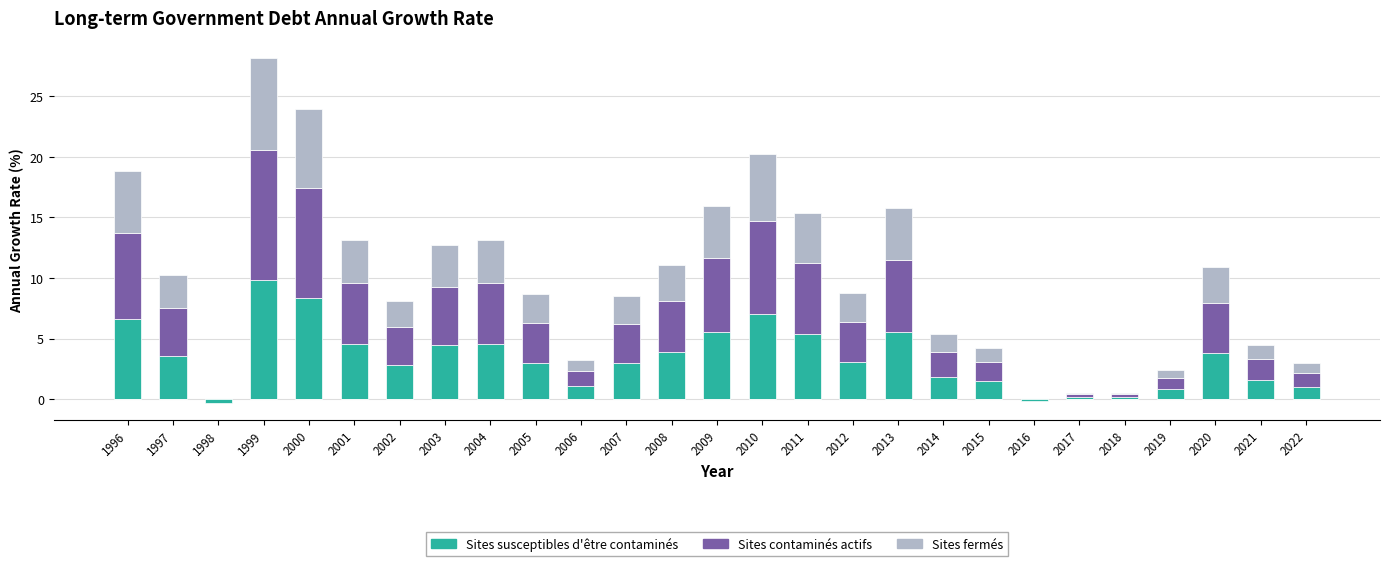

Between 2004 and 2001, which is larger?

2004